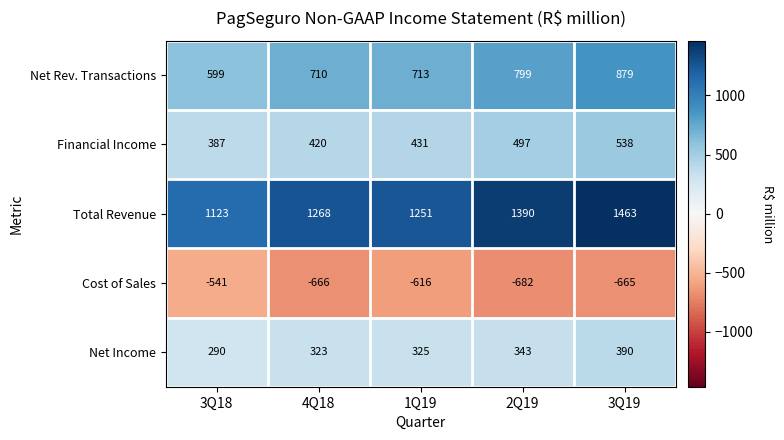

What is the difference between the Cost of Sales values at 2Q19 and 3Q19?

17